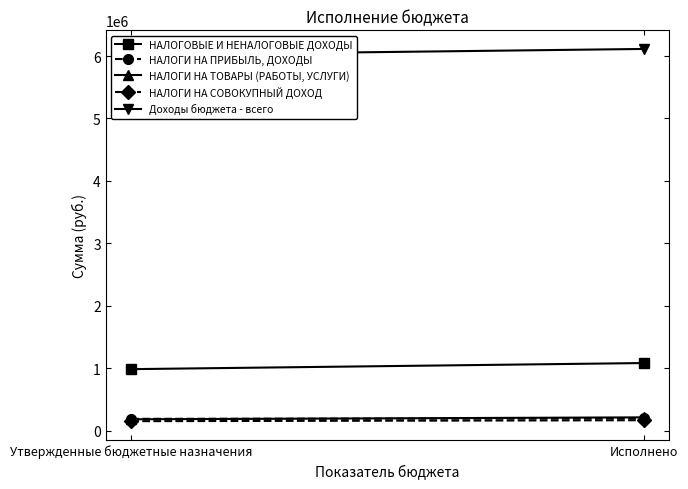

At which label is НАЛОГОВЫЕ И НЕНАЛОГОВЫЕ ДОХОДЫ closest to 1032343?

Утвержденные бюджетные назначения